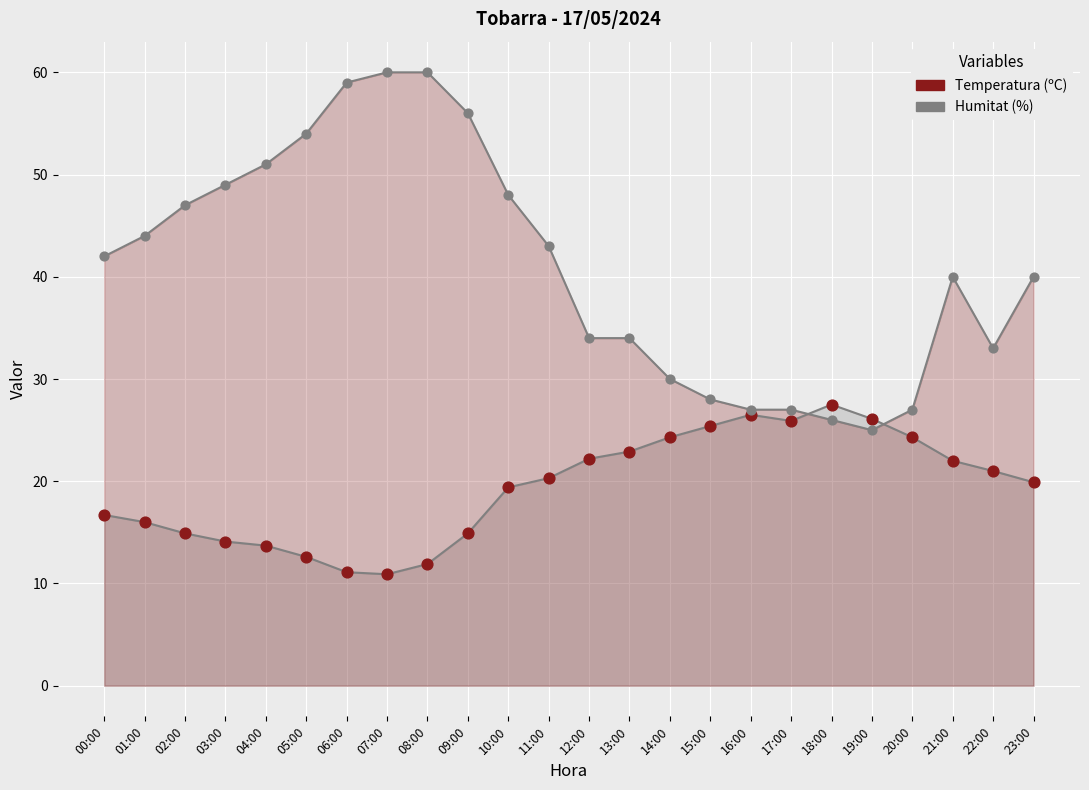

Which series contains the lowest Y value?

Temperatura (ºC)